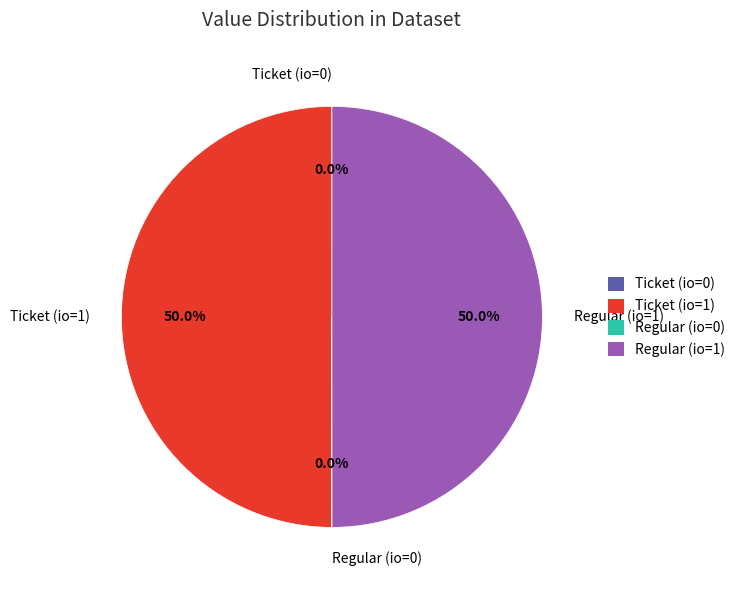

What portion of the pie excludes Ticket (io=1)?

50.0%